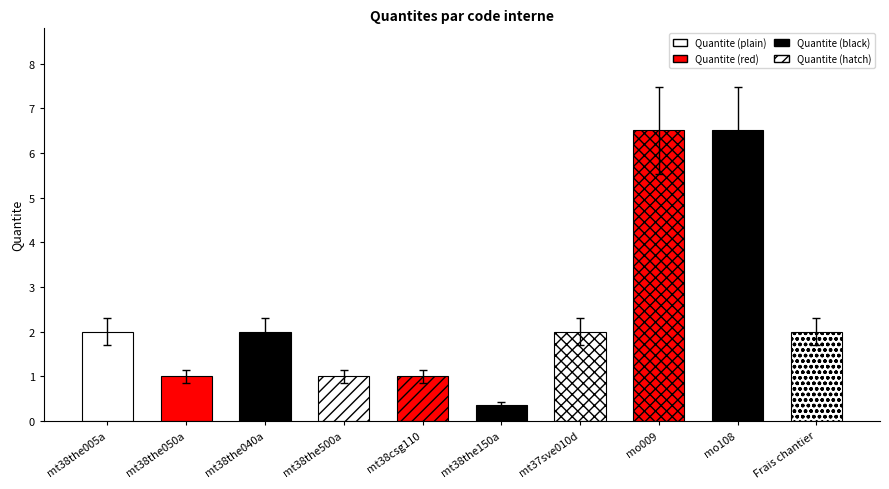

Rank the categories by value from lowest to highest.

mt38the150a, mt38the050a, mt38the500a, mt38csg110, mt38the005a, mt38the040a, mt37sve010d, Frais chantier, mo009, mo108